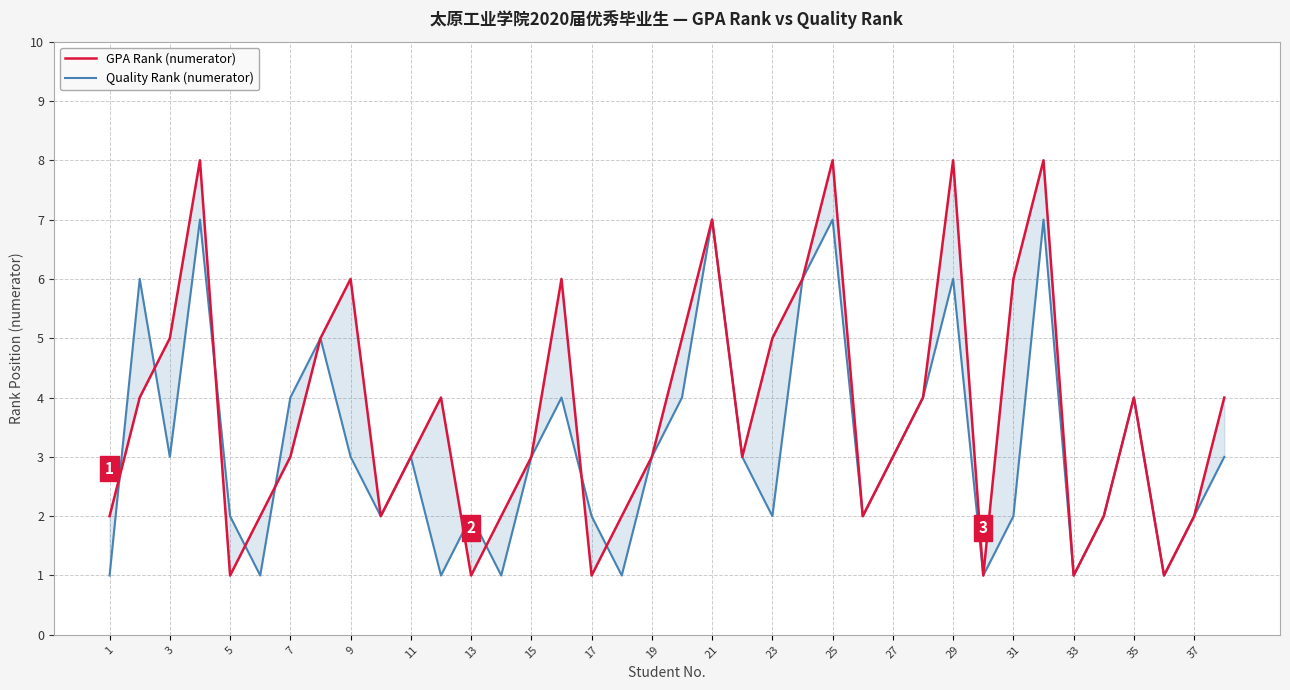

How many categories are shown in the chart?

38